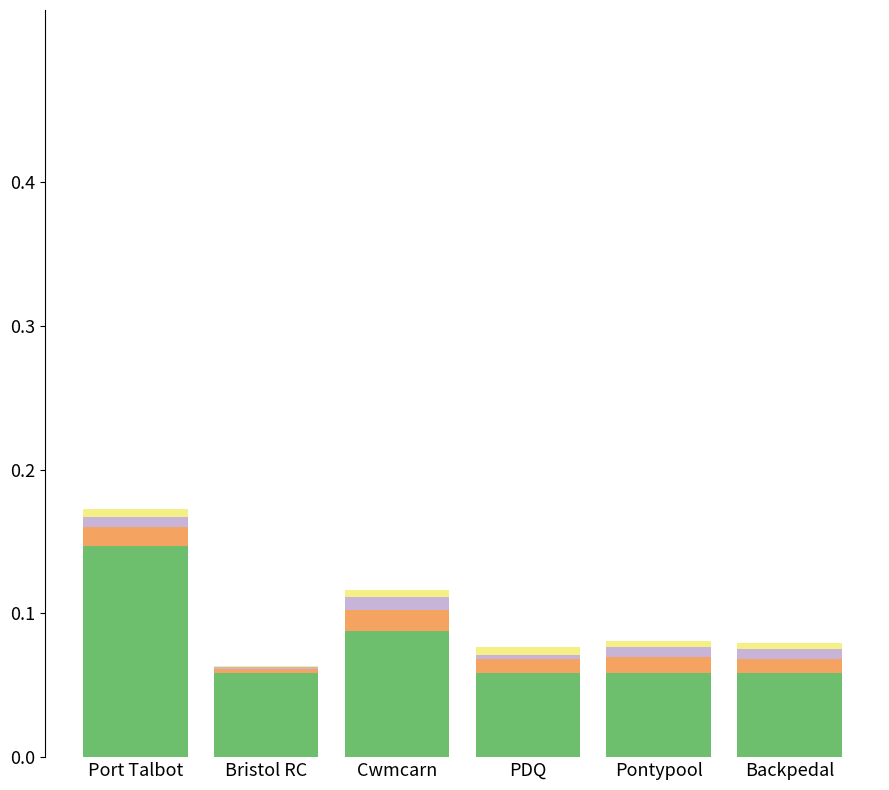

At which category is the sum across all series the highest?

Port Talbot